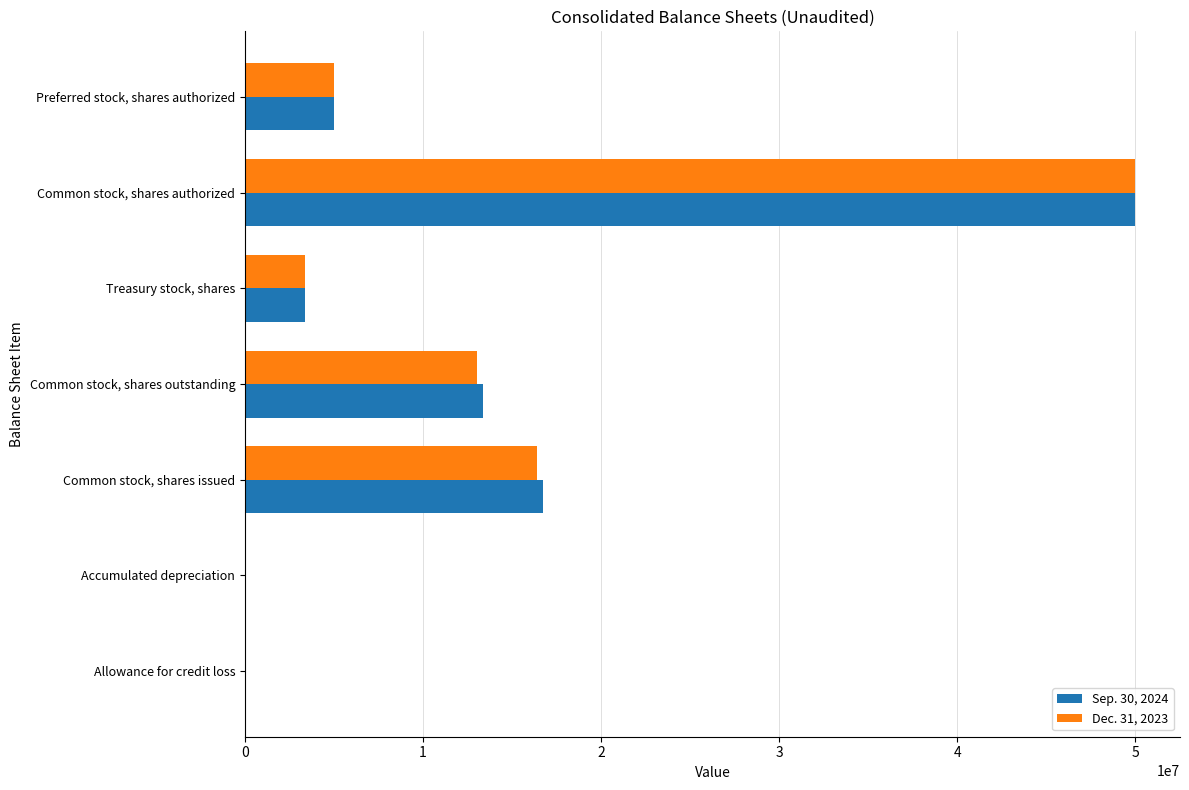

The value of Sep. 30, 2024 at Treasury stock, shares is 3355466. True or false?

True